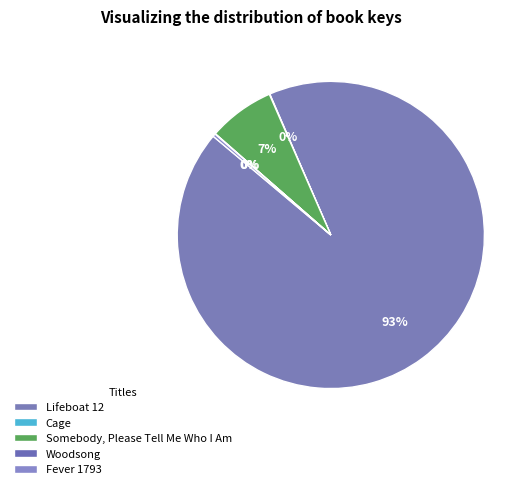

How many slices are in this pie chart?

5